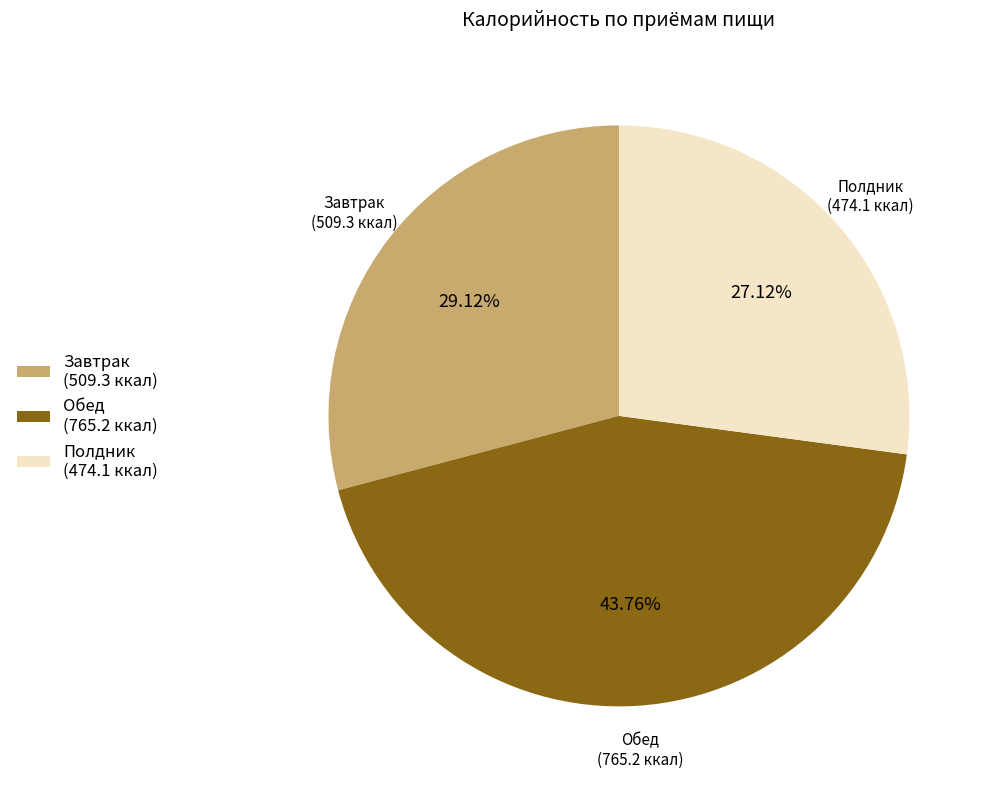

Which slice is the smallest?

Полдник